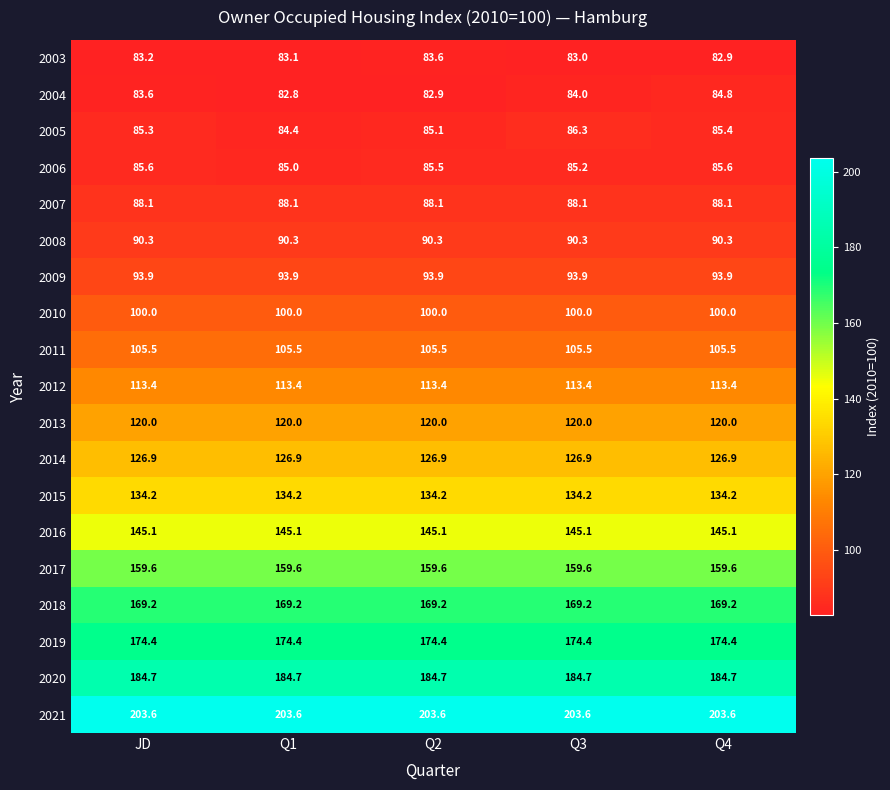

Rank the series by their maximum value, from highest to lowest.

2021, 2020, 2019, 2018, 2017, 2016, 2015, 2014, 2013, 2012, 2011, 2010, 2009, 2008, 2007, 2005, 2006, 2004, 2003